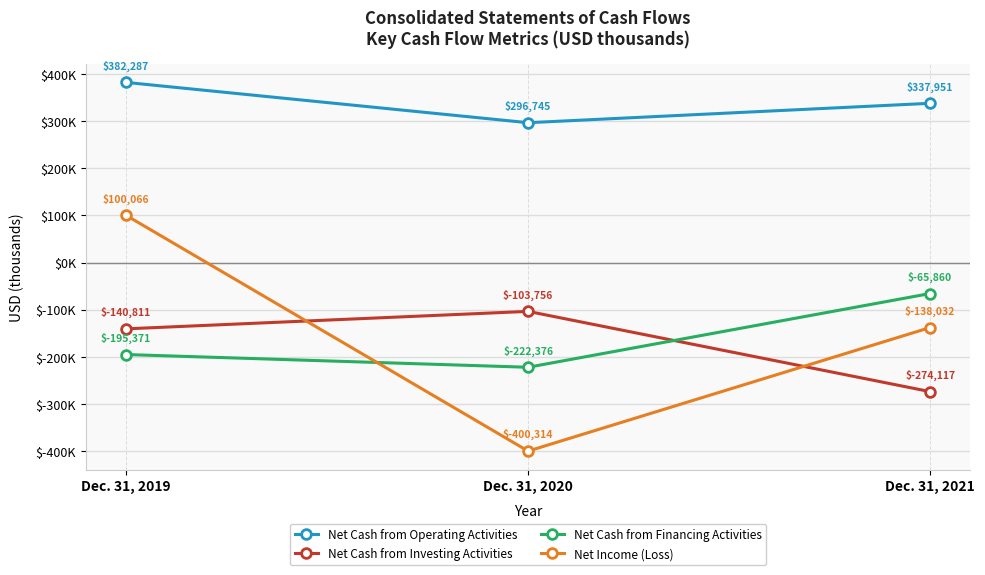

What is the approximate value of Net Cash from Operating Activities at Dec. 31, 2021, to the nearest 100?

338000